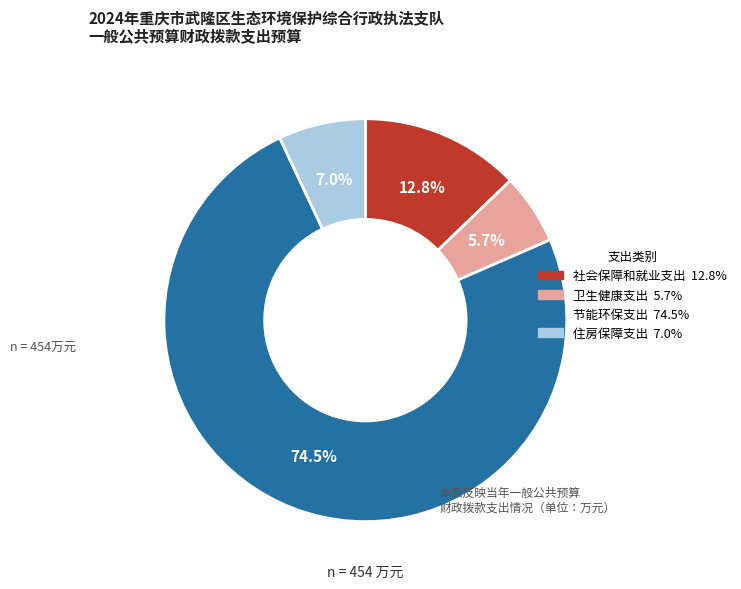

The 节能环保支出 slice represents 87% of the pie. True or false?

False